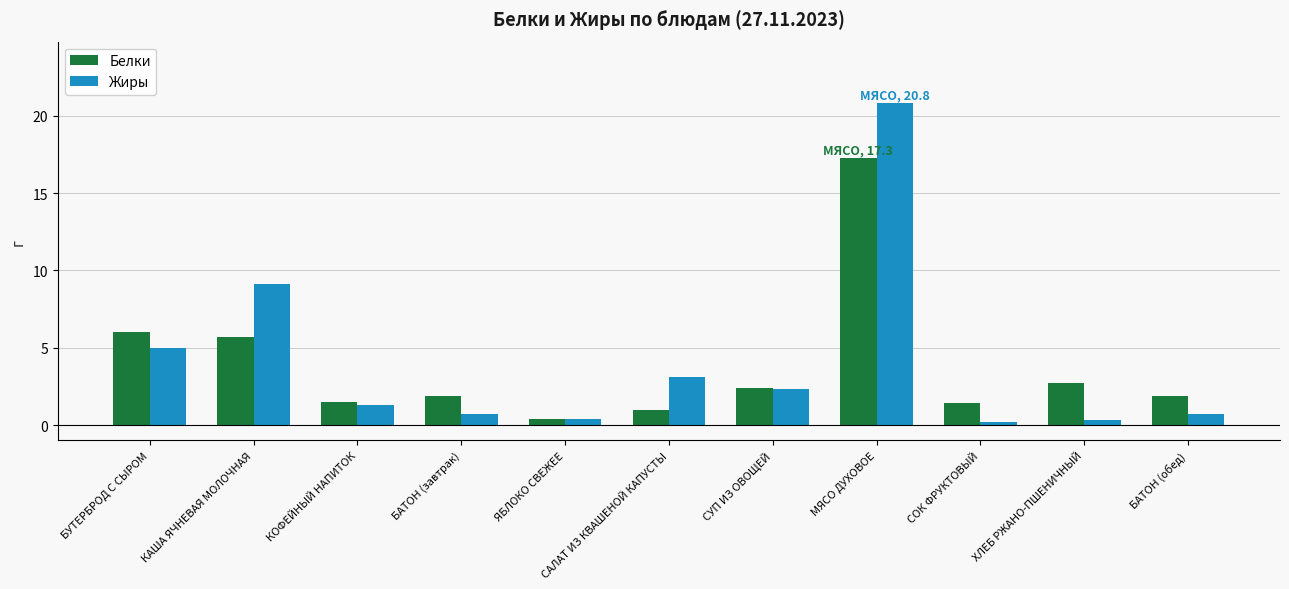

What is the label of the 2nd bar from the left?

КАША ЯЧНЕВАЯ МОЛОЧНАЯ